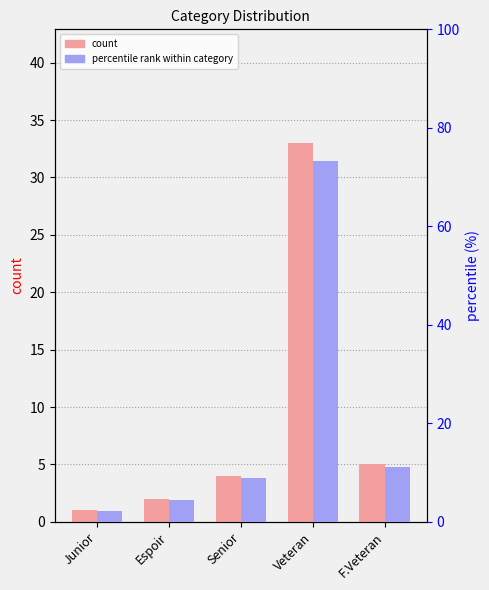

How many bars are there in total?

10